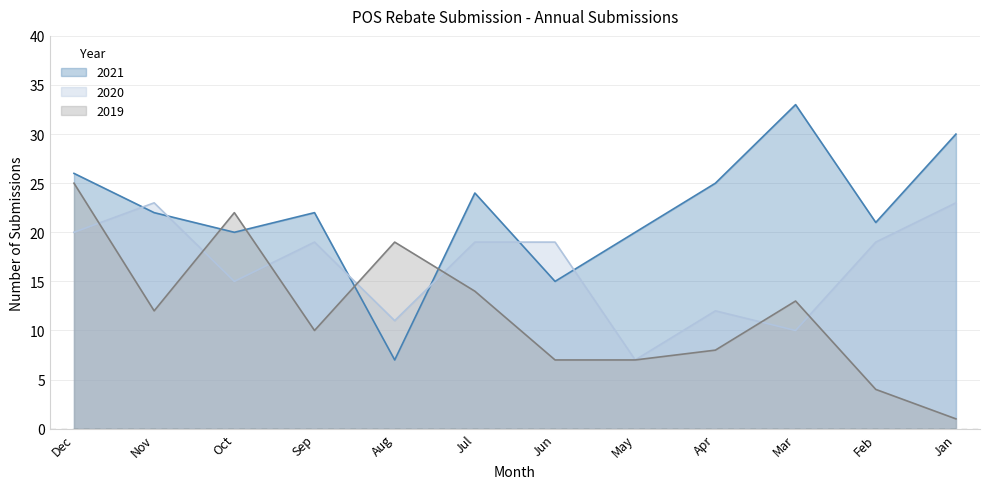

How many series are shown in this chart?

3